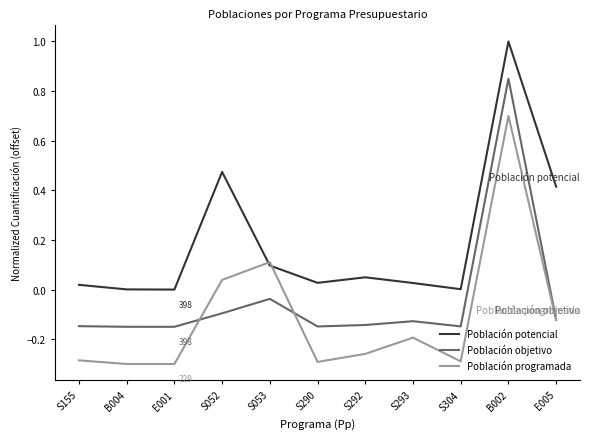

What are all the series names shown in the legend?

Población potencial, Población objetivo, Población programada